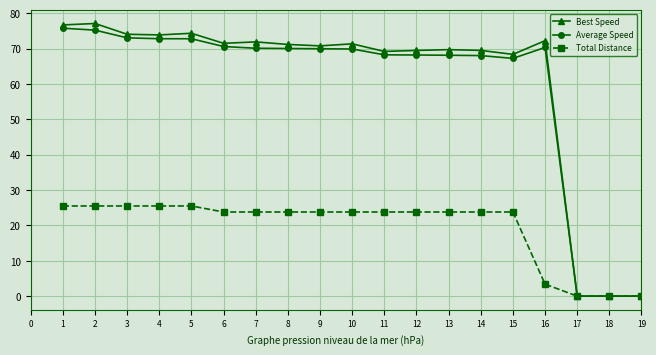

What is the difference between the maximum and minimum values in the Total Distance series?

25.5